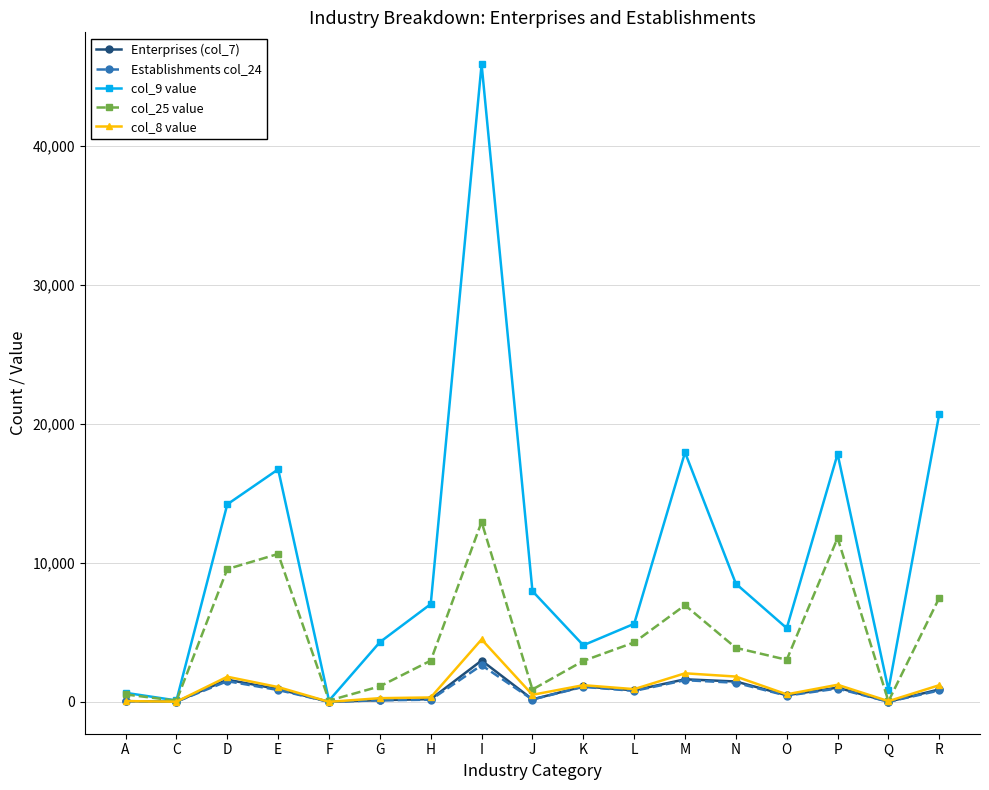

At how many categories does at least one series exceed 23917?

1